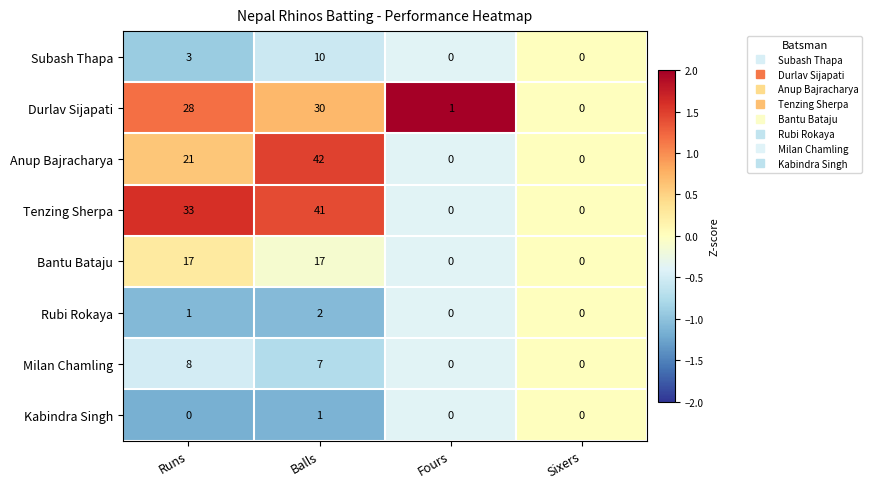

Rank the series at Balls from highest to lowest value.

Anup Bajracharya, Tenzing Sherpa, Durlav Sijapati, Bantu Bataju, Subash Thapa, Milan Chamling, Rubi Rokaya, Kabindra Singh